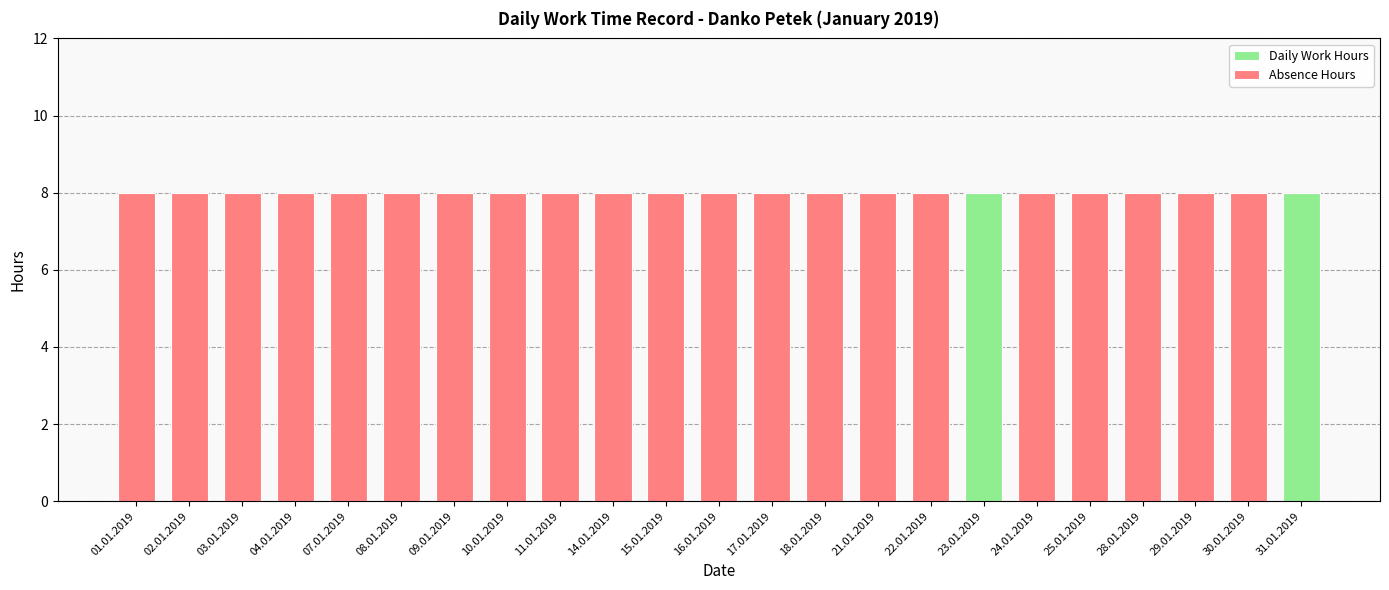

Is it true that Daily Work Hours equals 4 at 10.01.2019?

False